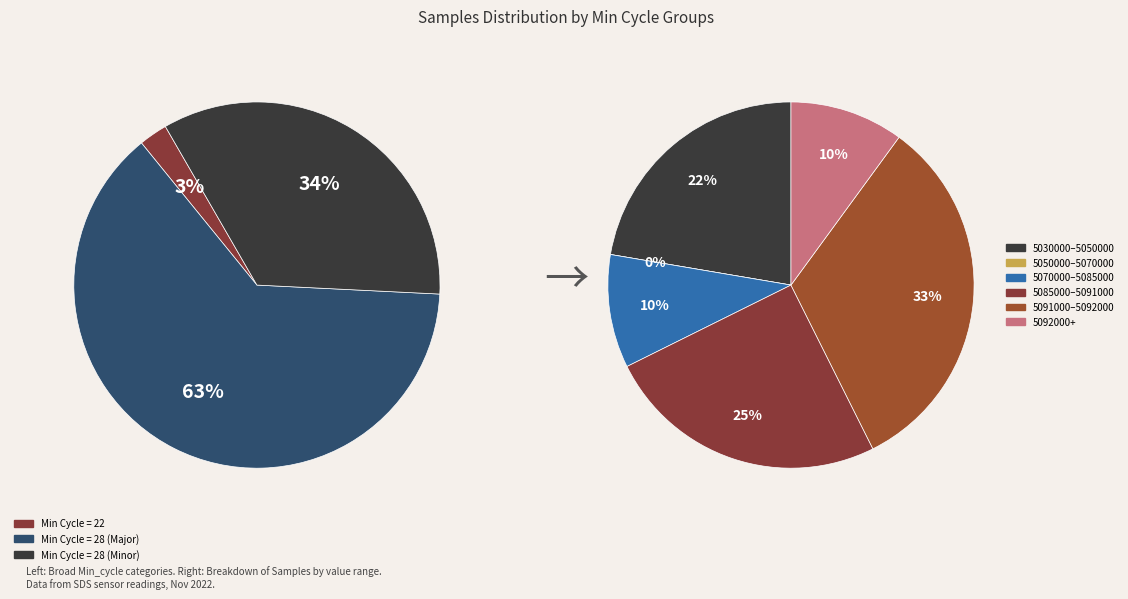

Which has a higher value, 28 or 28?

28